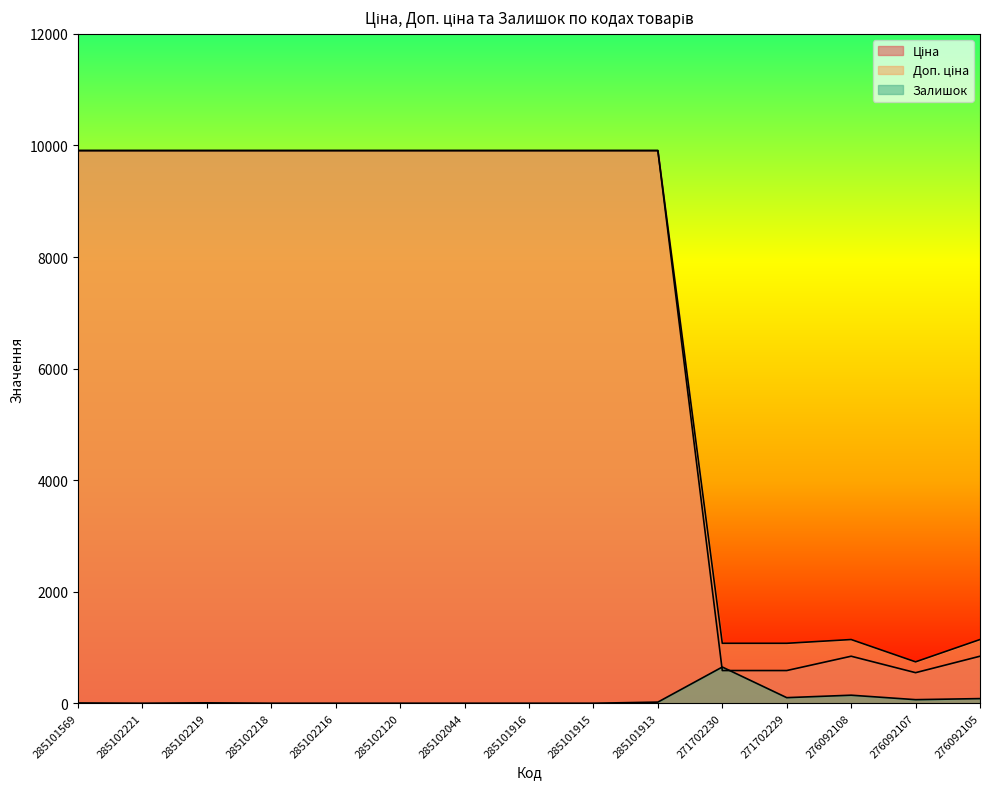

True or false: Доп. ціна and Ціна cross at least once.

False